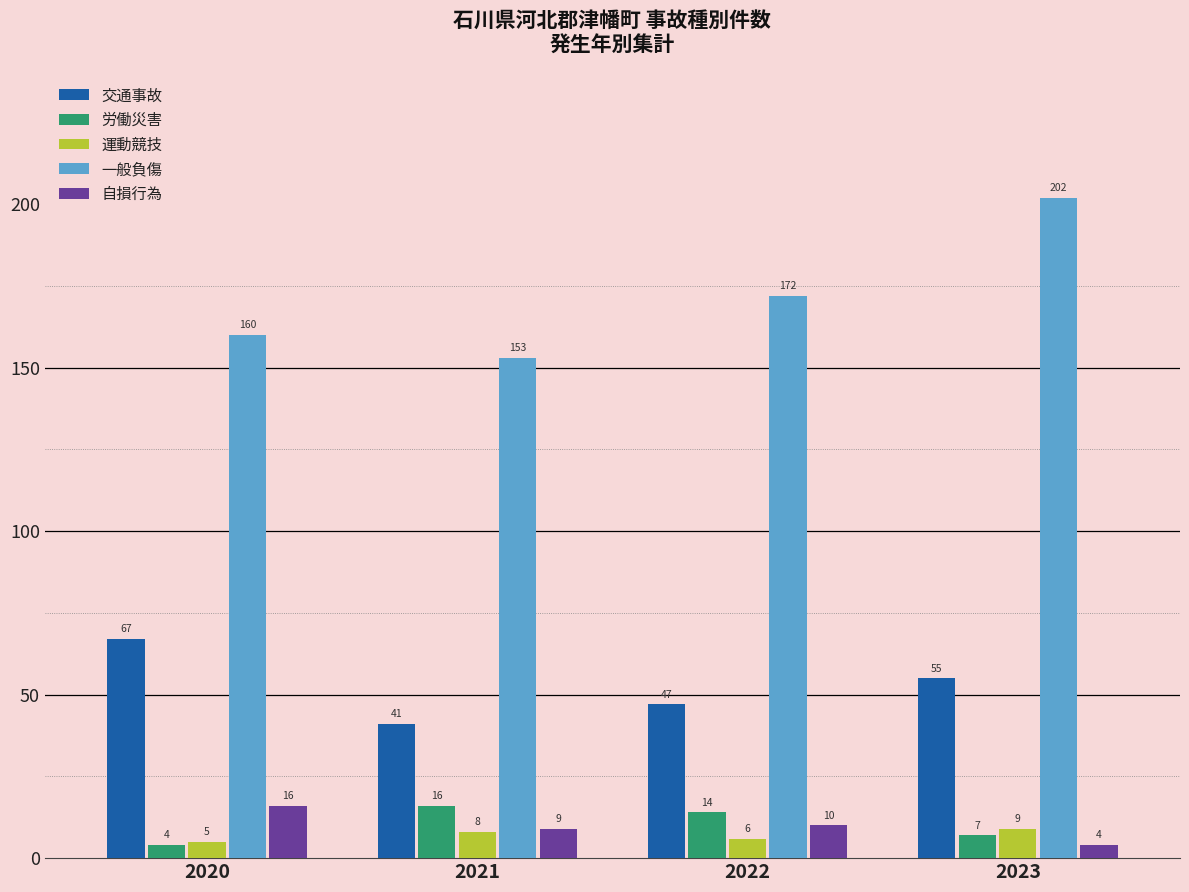

How many groups of bars are there?

4